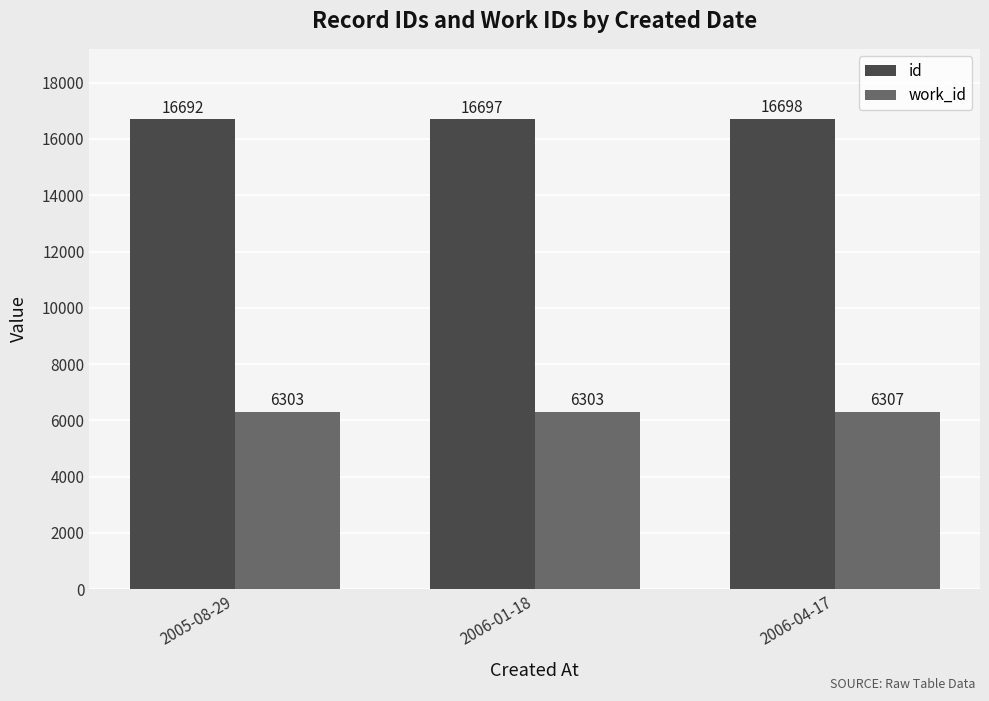

What is the label of the 1st bar from the left?

2005-08-29